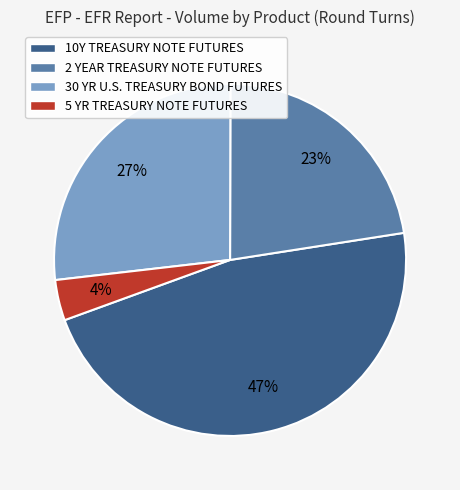

Rank the categories by value from lowest to highest.

5 YR TREASURY NOTE FUTURES, 2 YEAR TREASURY NOTE FUTURES, 30 YR U.S. TREASURY BOND FUTURES, 10Y TREASURY NOTE FUTURES